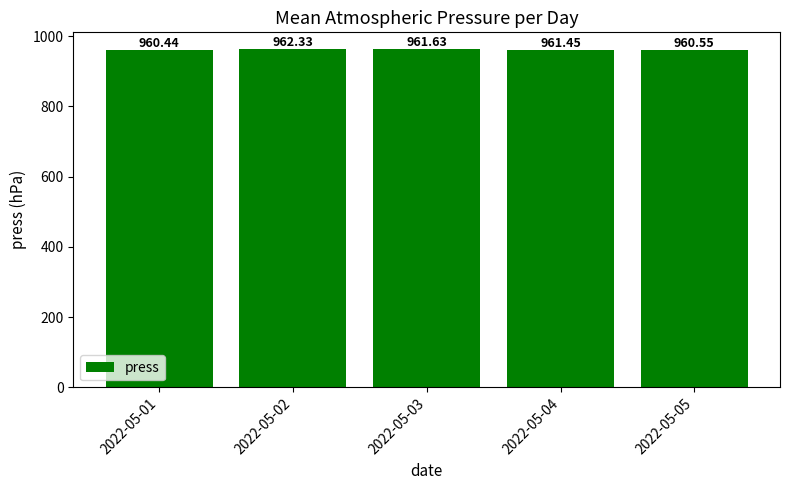

Which category has the lowest value across all series?

2022-05-01